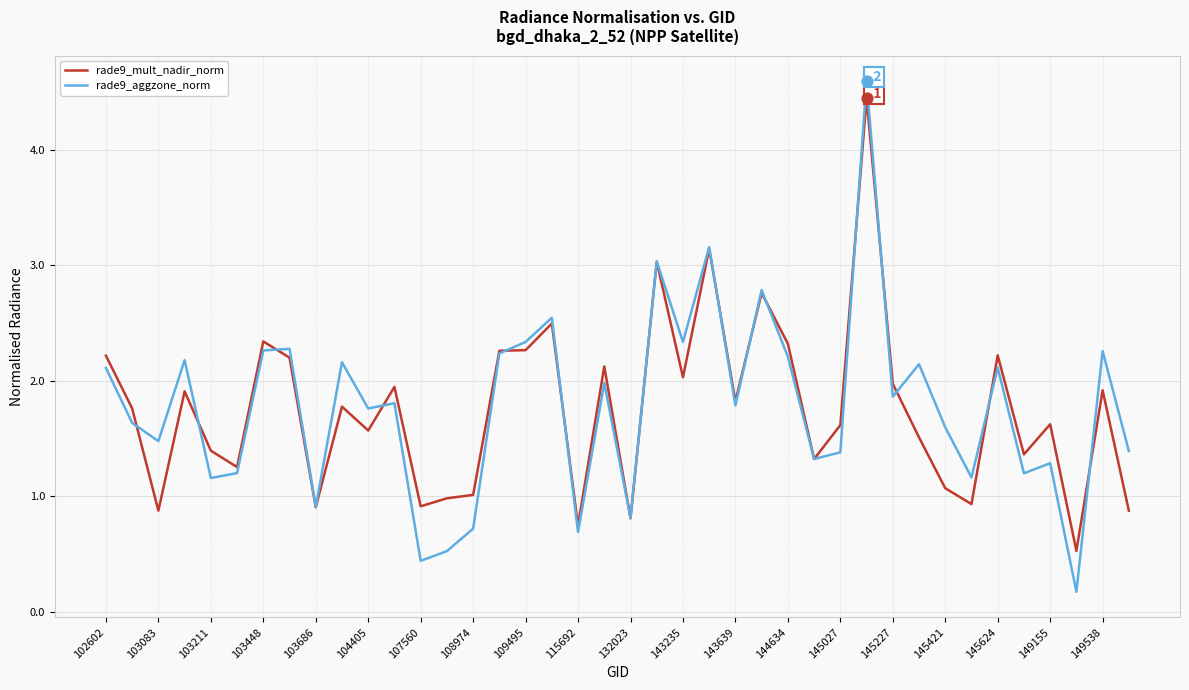

Which series has the widest spread of values?

rade9_aggzone_norm